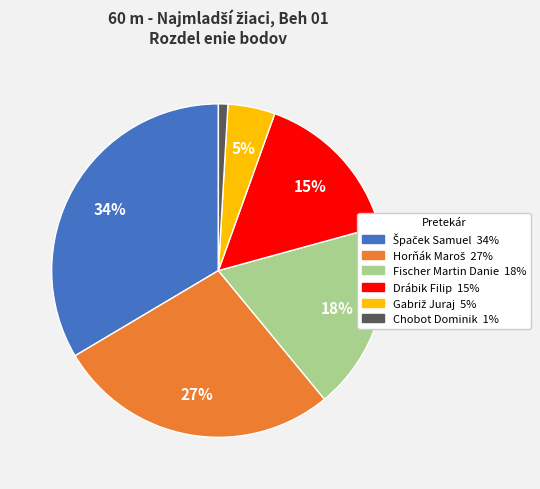

To the nearest percent, what portion does Drábik Filip represent?

15%